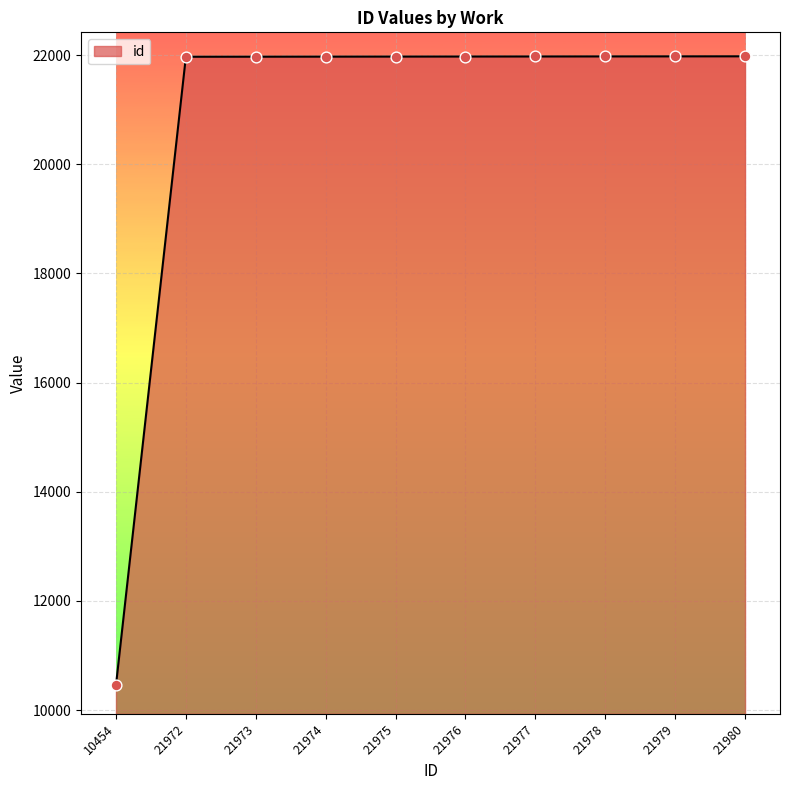

Approximately how many times larger is the value at 21980 compared to 21974?

1.0